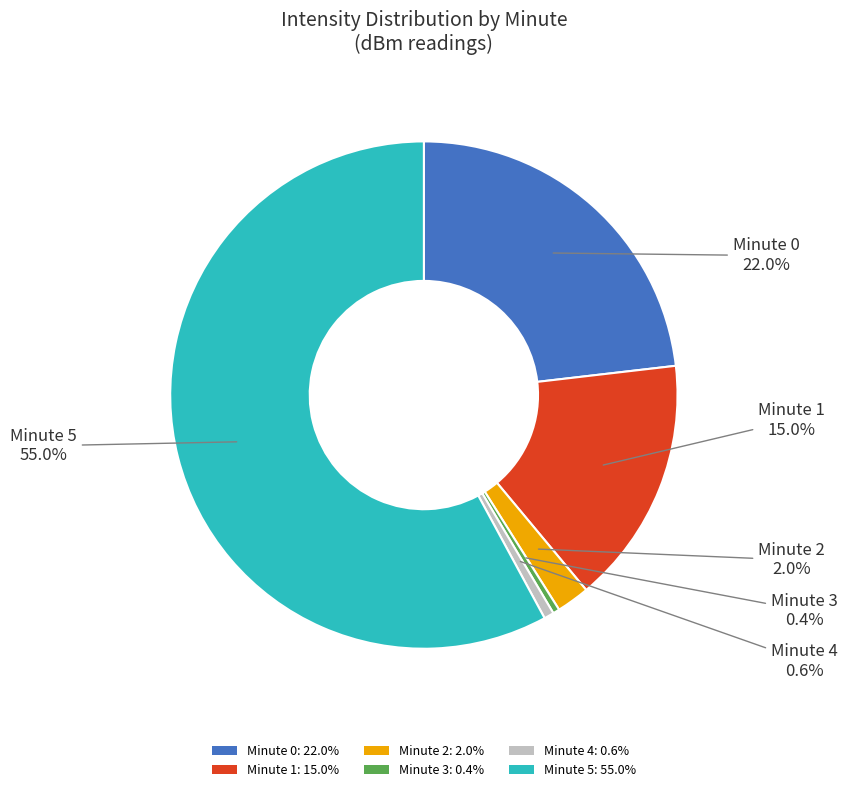

What is the largest slice in the pie chart?

Minute 5